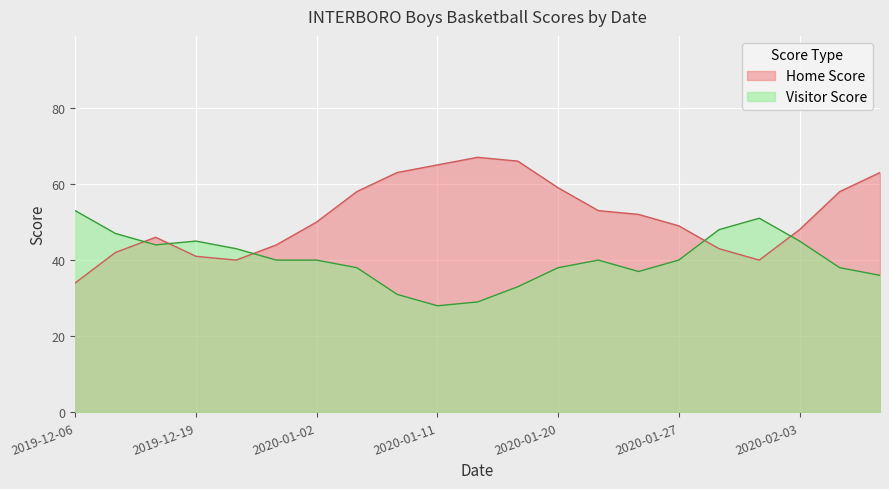

True or false: Home Score has more than 1 points higher than both neighbors.

True